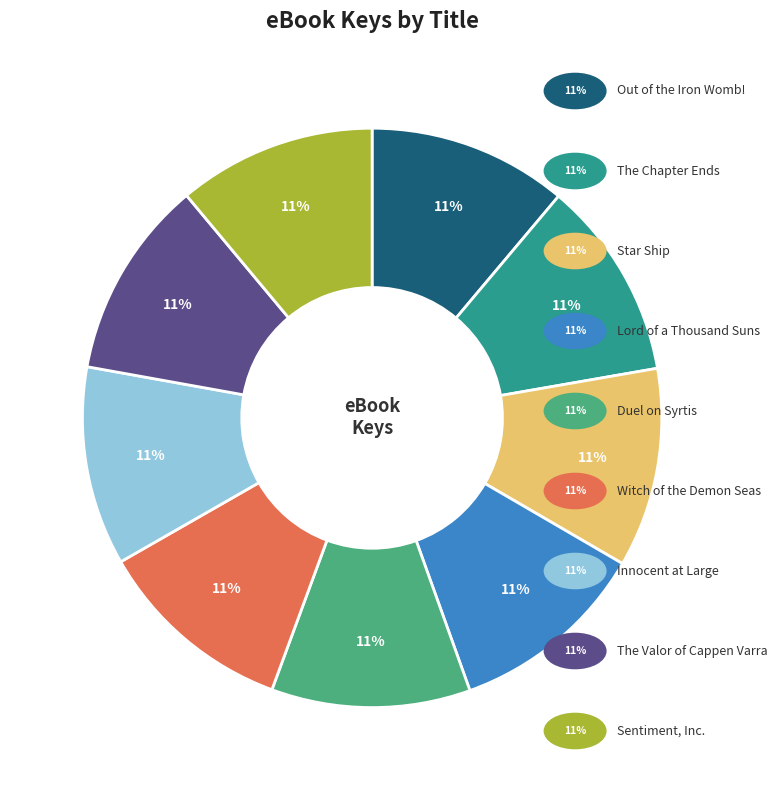

Is there any slice that represents more than half of the pie?

No